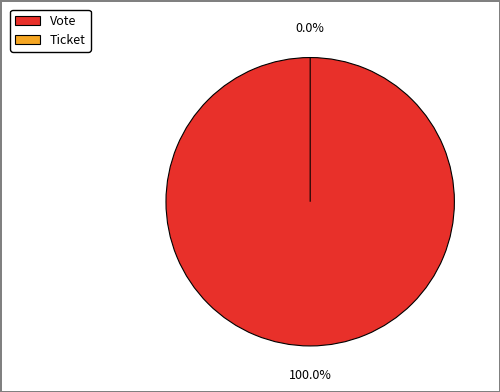

What is the smallest slice in the pie chart?

Ticket